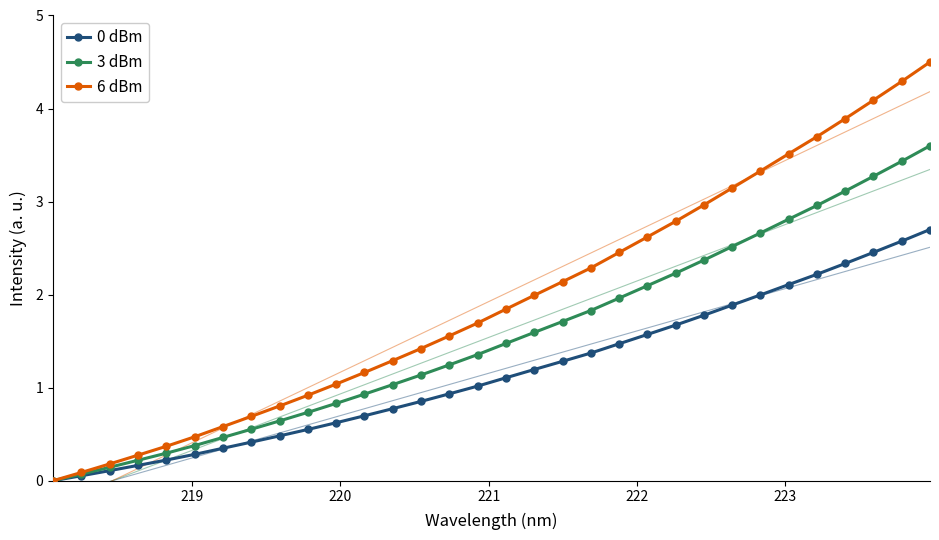

What is the difference between the maximum and minimum values in the 3 dBm series?

3.6